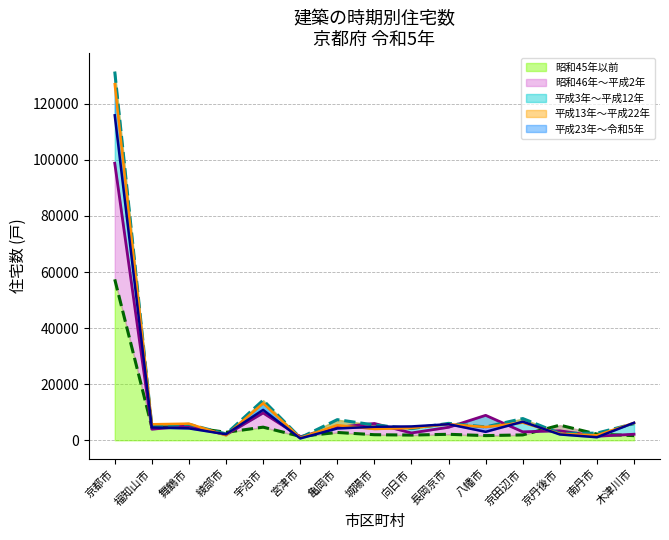

Where do 昭和45年以前 and 平成3年～平成12年 first cross each other?

舞鶴市 and 綾部市